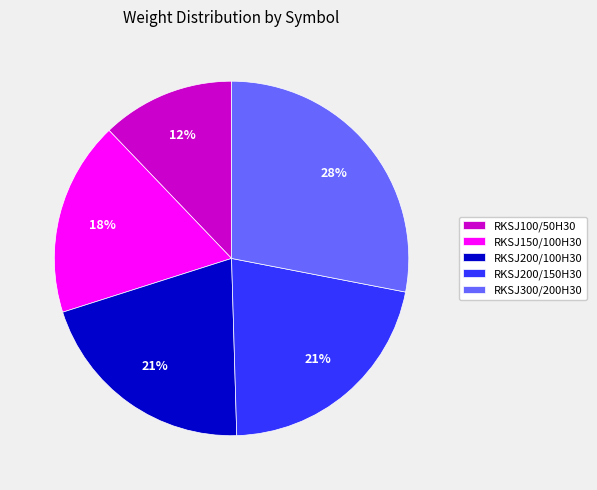

The RKSJ200/100H30 slice represents 27% of the pie. True or false?

False